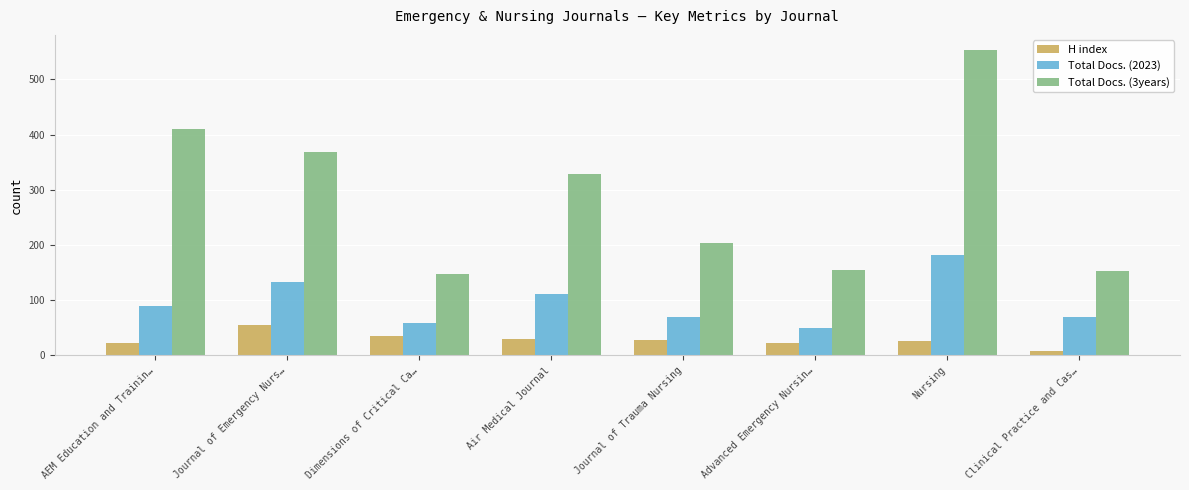

Rank the series at Advanced Emergency Nursin… from lowest to highest value.

H index, Total Docs. (2023), Total Docs. (3years)